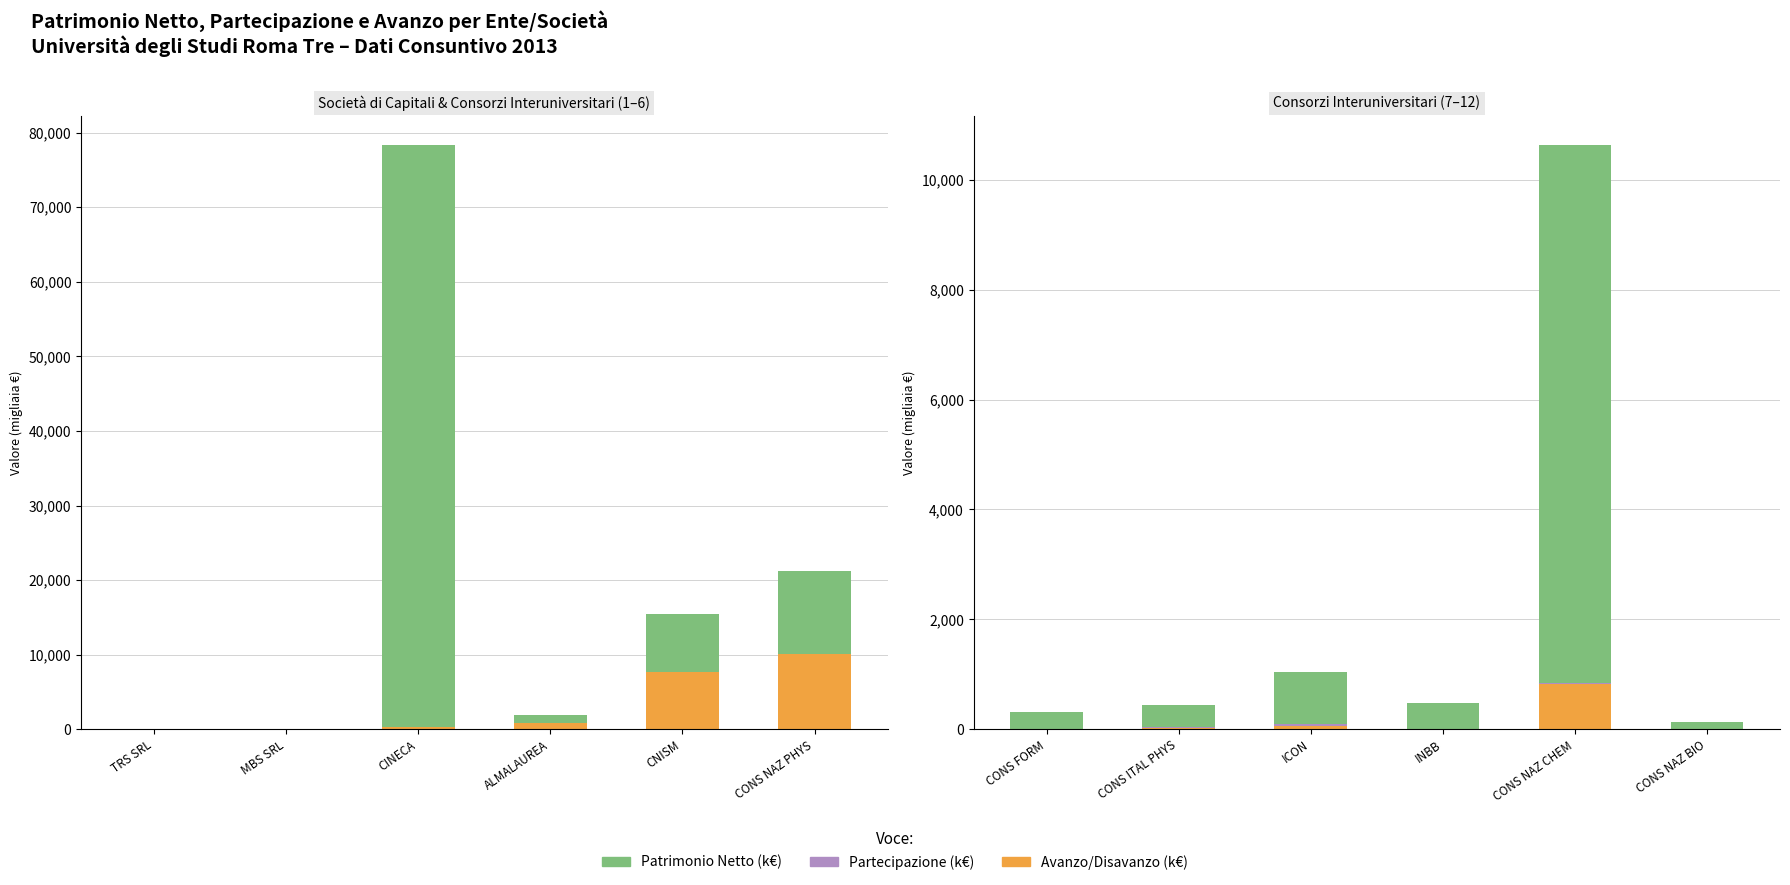

How many groups of bars are there?

6